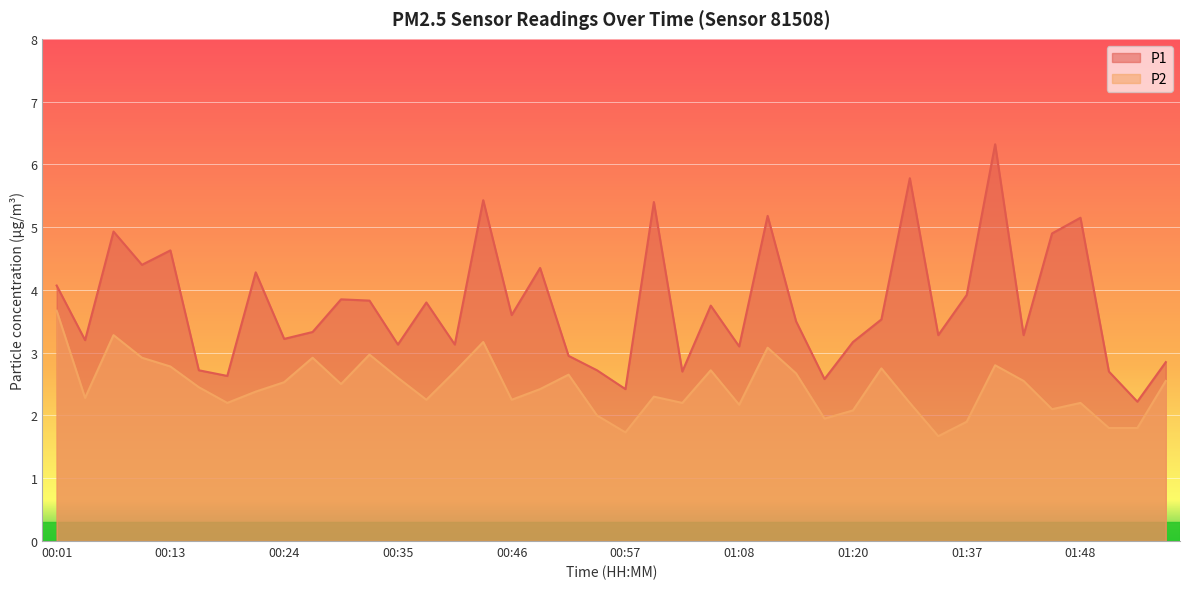

What is the greatest value displayed?

6.3